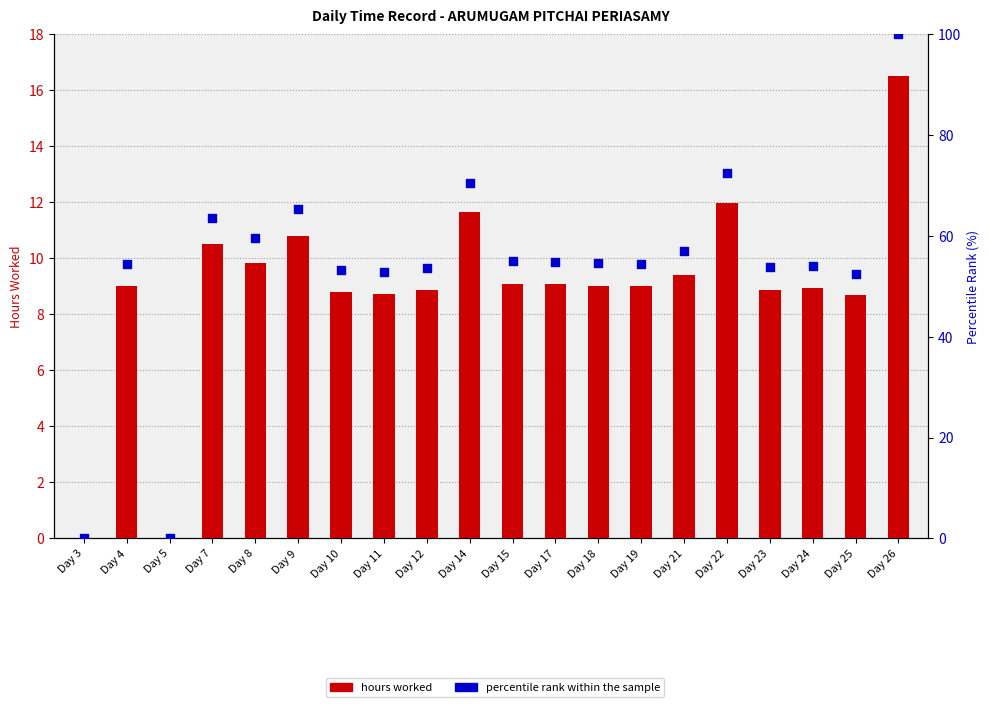

Which series has the largest Y range (max minus min)?

percentile rank within the sample